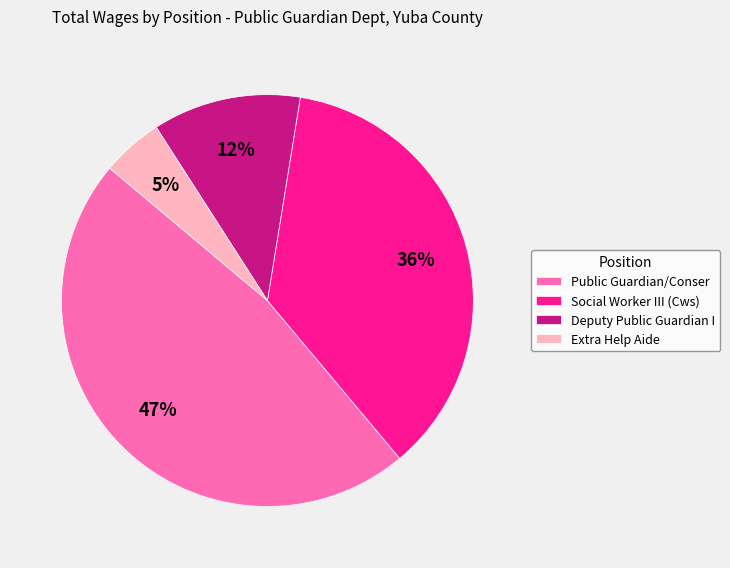

How many slices are in this pie chart?

4